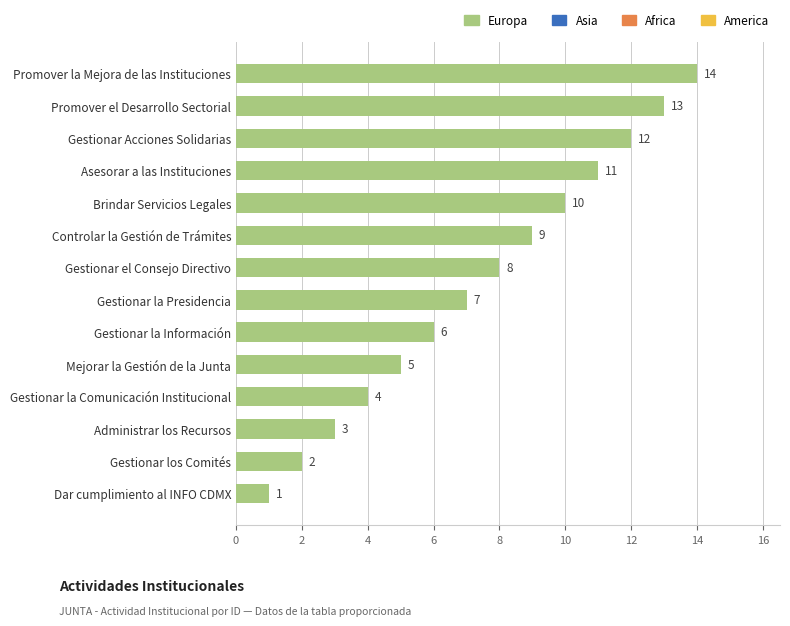

Count the number of categories in the chart.

14